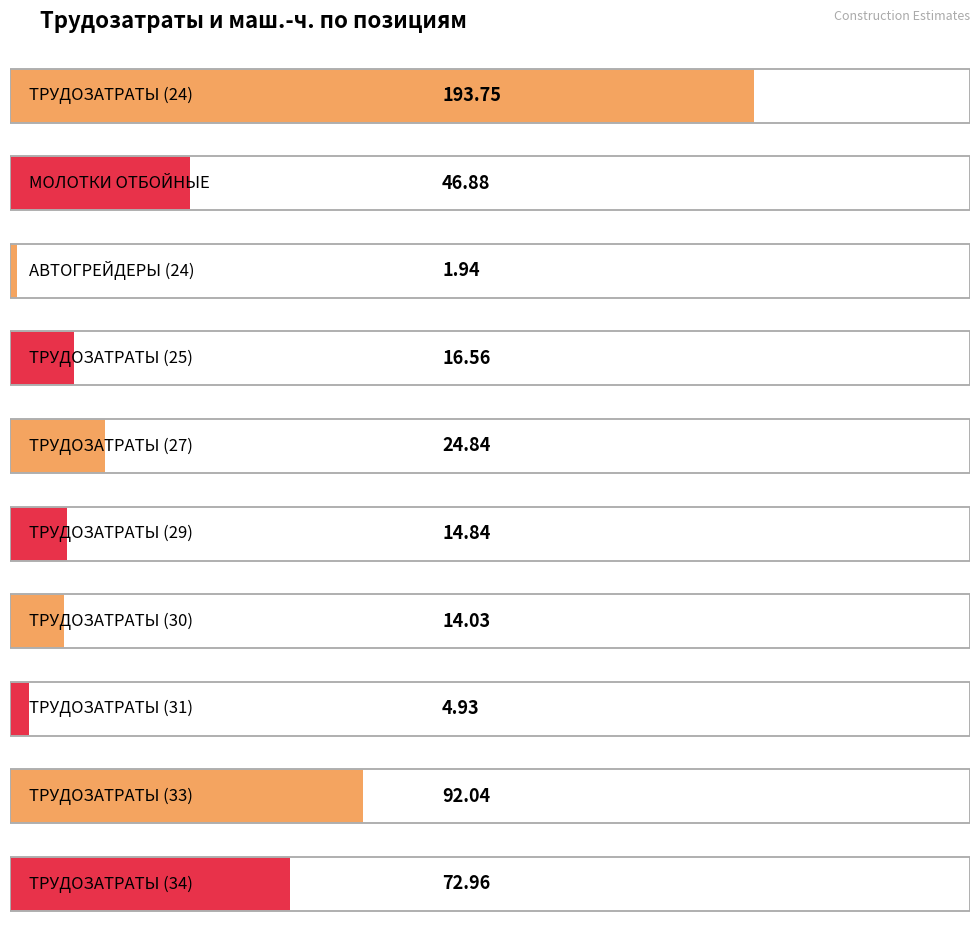

What is the difference between the second highest and minimum values?

90.1